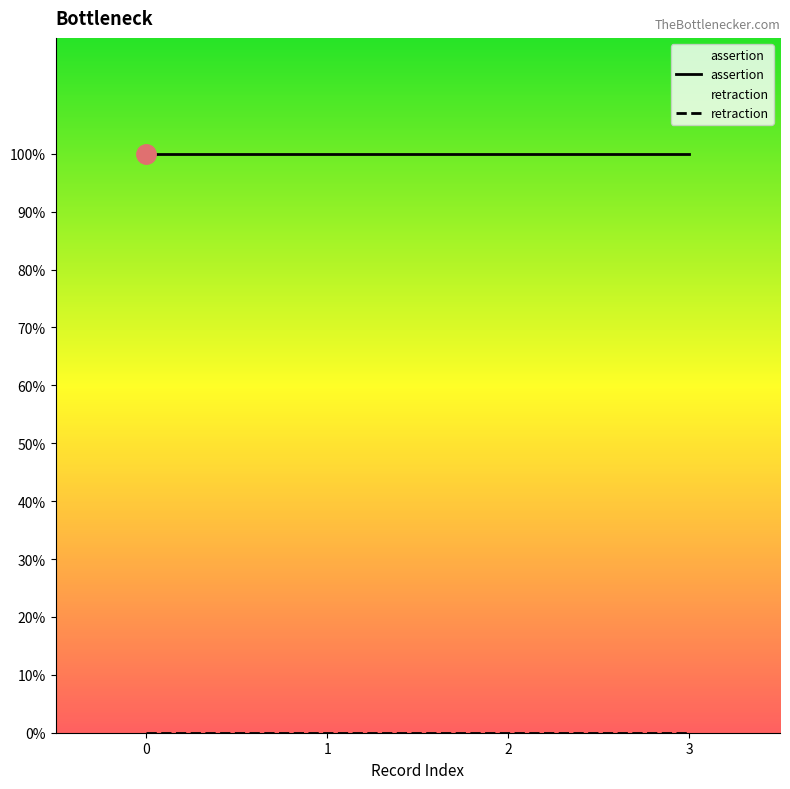

Does the chart have visible grid lines?

No